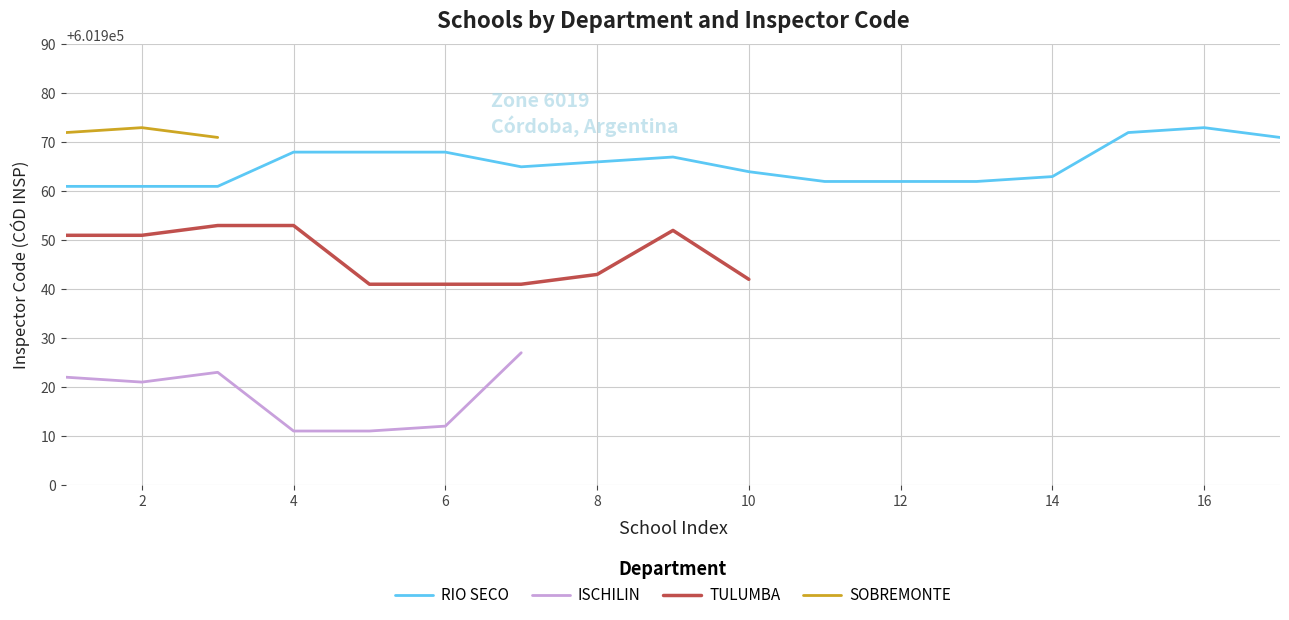

True or false: TULUMBA and SOBREMONTE cross at least once.

False